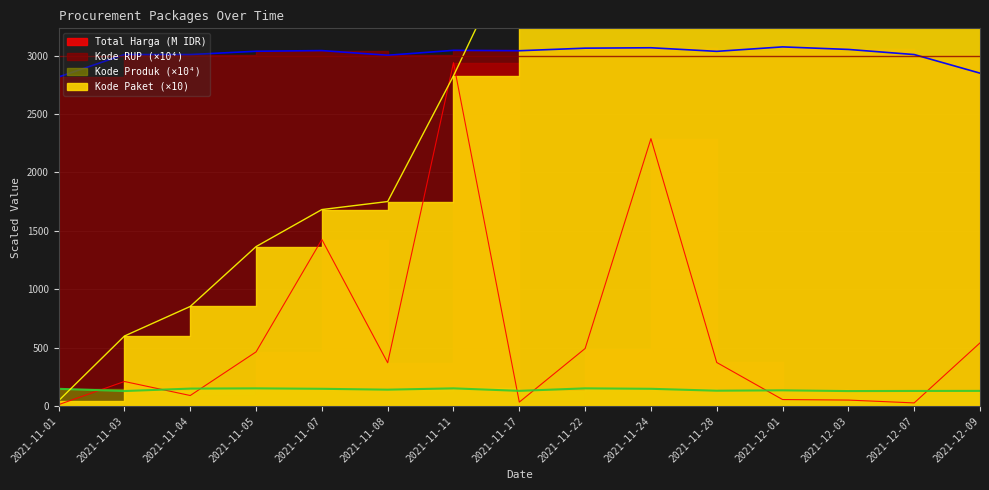

What is the spread (max minus min) of values at 2021-11-03?

2879.9